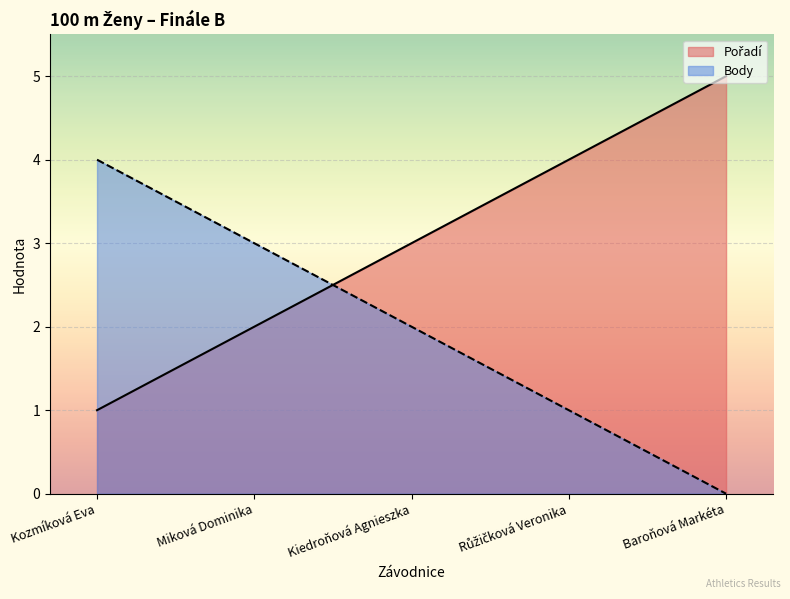

Which series has the largest total across all categories?

Pořadí